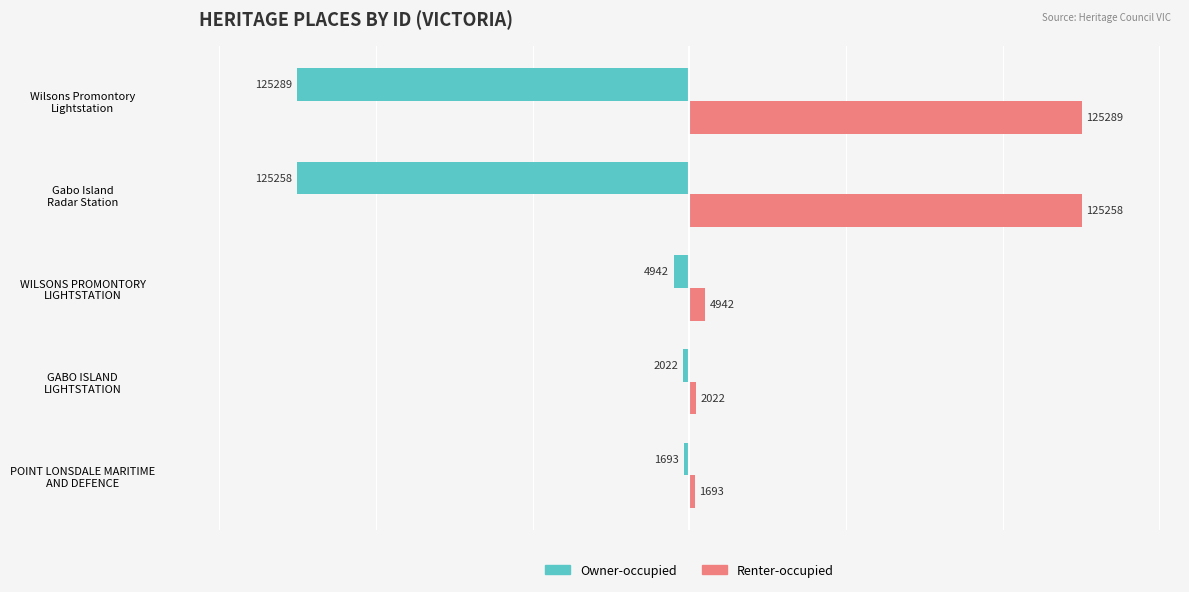

What is the smallest value displayed?

-125289